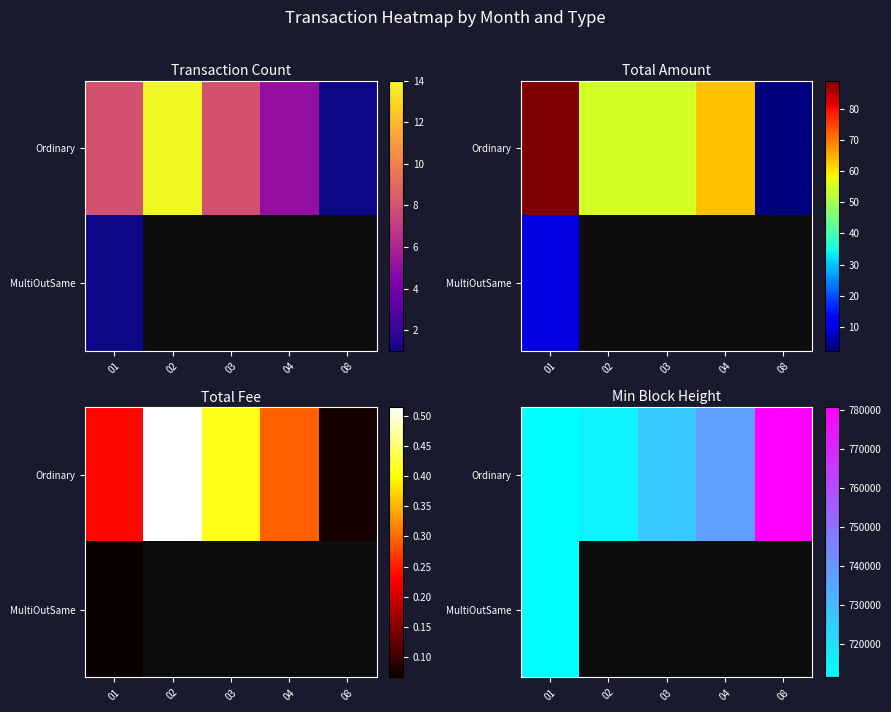

Rank the categories by Ordinary value from lowest to highest.

01, 02, 03, 04, 08